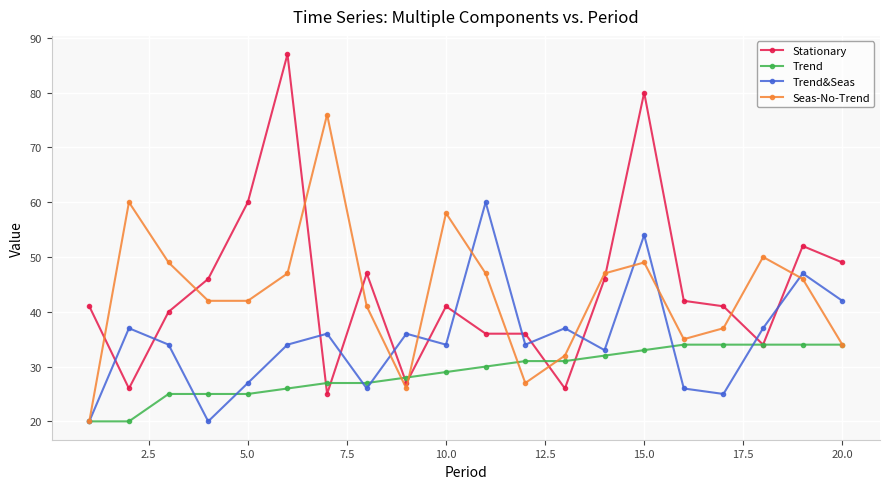

At how many categories does at least one series exceed 71?

3